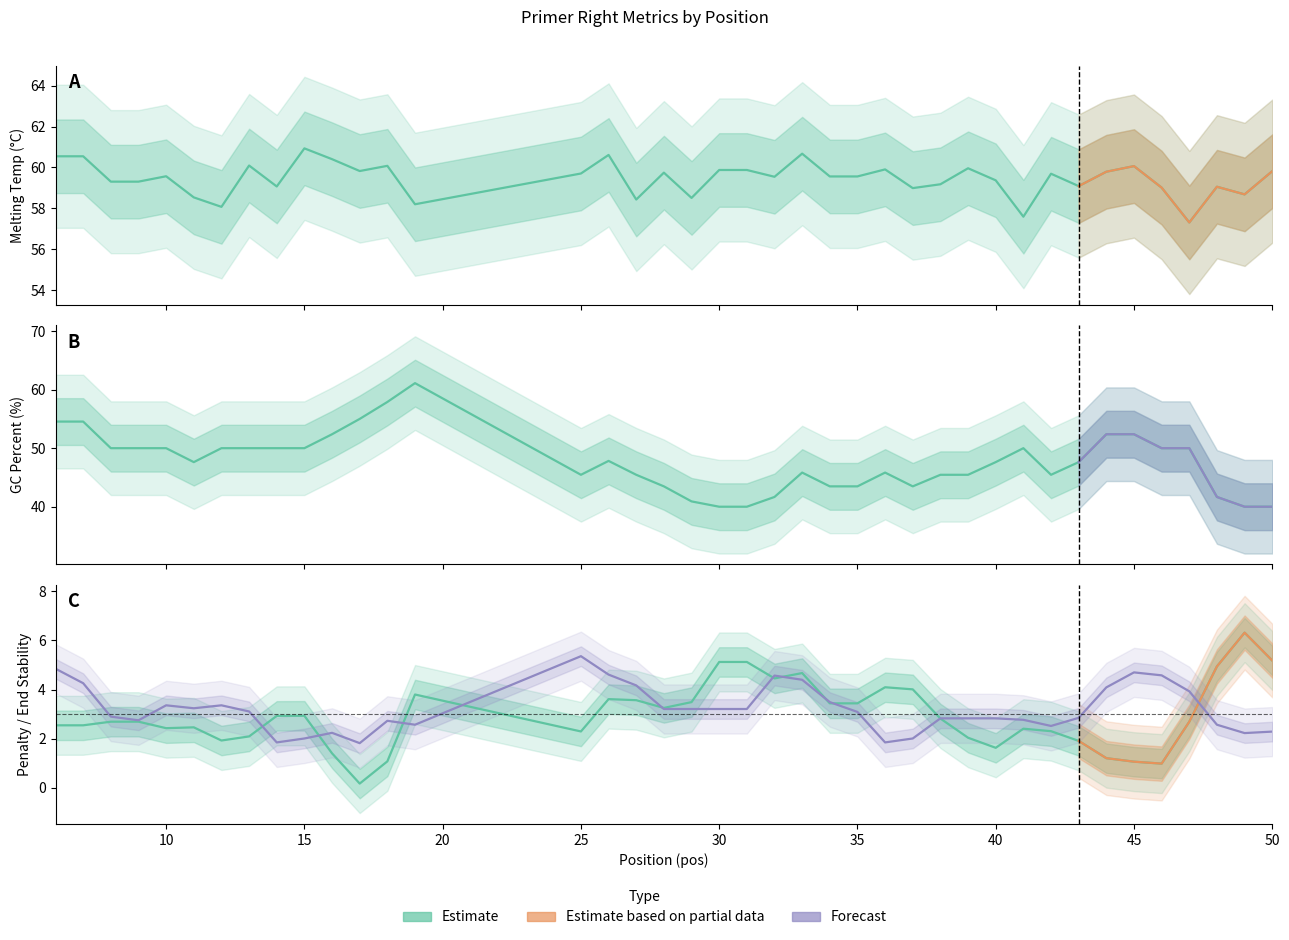

Reading right to left, extract all data points from this chart.

pen: 50=5.2	49=6.3	48=4.9	47=2.7	46=1.0	45=1.1	44=1.2	43=1.9	42=2.3	41=2.4	40=1.6	39=2.0	38=2.8	37=4.0	36=4.1	35=3.4	34=3.4	33=4.7	32=4.5	31=5.1	30=5.1	29=3.5	28=3.3	27=3.6	26=3.6	25=2.3	19=3.8	18=1.1	17=0.2	16=1.4	15=2.9	14=2.9	13=2.1	12=1.9	11=2.5	10=2.4	9=2.7	8=2.7	7=2.5	6=2.5
PRIMER_RIGHT_0_TM: 50=59.8	49=58.7	48=59.1	47=57.3	46=59.0	45=60.1	44=59.8	43=59.1	42=59.7	41=57.6	40=59.4	39=60.0	38=59.2	37=59.0	36=59.9	35=59.6	34=59.6	33=60.7	32=59.5	31=59.9	30=59.9	29=58.5	28=59.7	27=58.4	26=60.6	25=59.7	19=58.2	18=60.1	17=59.8	16=60.4	15=60.9	14=59.1	13=60.1	12=58.1	11=58.5	10=59.6	9=59.3	8=59.3	7=60.5	6=60.5
PRIMER_RIGHT_0_GC_PERCENT: 50=40.0	49=40.0	48=41.7	47=50.0	46=50.0	45=52.4	44=52.4	43=47.6	42=45.5	41=50.0	40=47.6	39=45.5	38=45.5	37=43.5	36=45.8	35=43.5	34=43.5	33=45.8	32=41.7	31=40.0	30=40.0	29=40.9	28=43.5	27=45.5	26=47.8	25=45.5	19=61.1	18=57.9	17=55.0	16=52.4	15=50.0	14=50.0	13=50.0	12=50.0	11=47.6	10=50.0	9=50.0	8=50.0	7=54.5	6=54.5
PRIMER_RIGHT_0_END_STABILITY: 50=2.3	49=2.2	48=2.6	47=3.9	46=4.6	45=4.7	44=4.1	43=2.9	42=2.5	41=2.8	40=2.8	39=2.8	38=2.8	37=2.0	36=1.9	35=3.1	34=3.5	33=4.4	32=4.6	31=3.2	30=3.2	29=3.2	28=3.2	27=4.2	26=4.6	25=5.4	19=2.6	18=2.7	17=1.8	16=2.2	15=2.0	14=1.9	13=3.1	12=3.4	11=3.2	10=3.4	9=2.8	8=2.9	7=4.3	6=4.8